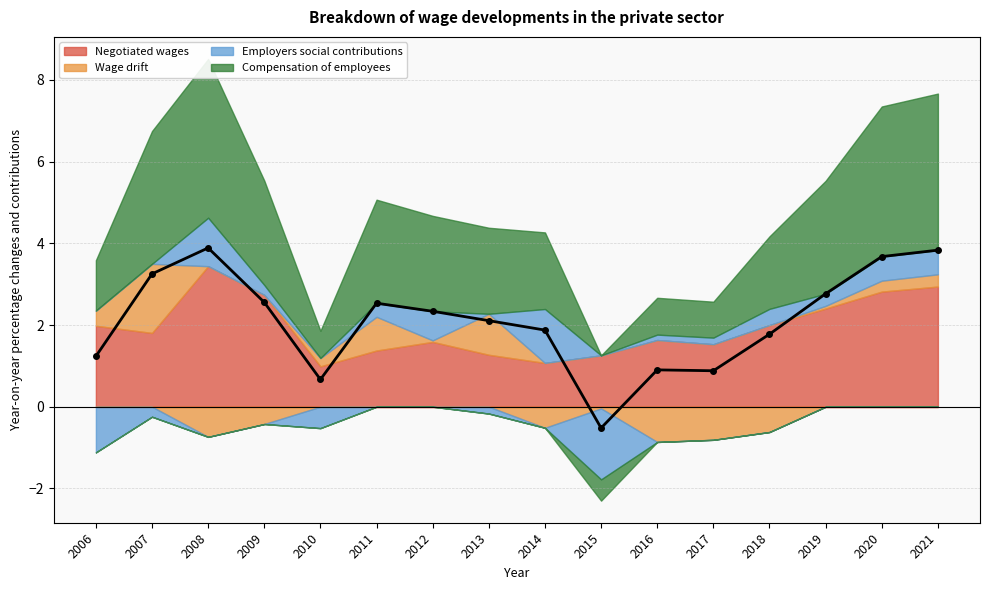

Between 2015 and 2009, which is larger?

2009